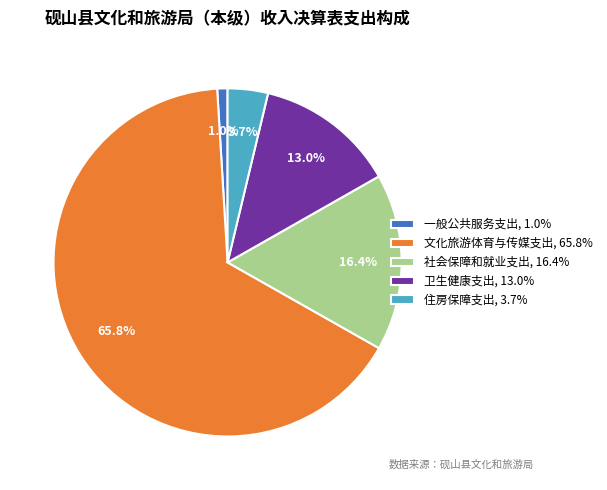

Rank the categories by value from highest to lowest.

文化旅游体育与传媒支出, 社会保障和就业支出, 卫生健康支出, 住房保障支出, 一般公共服务支出